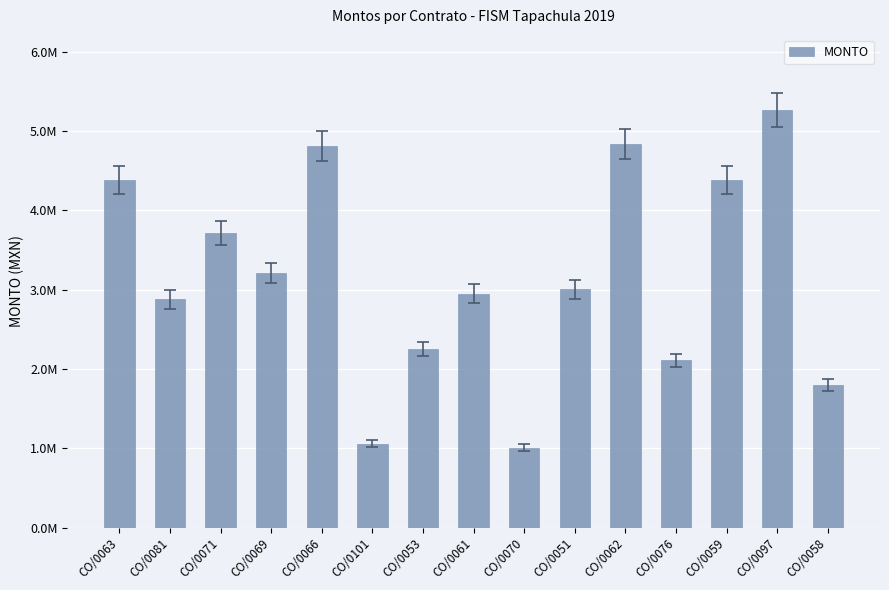

Reading left to right, what are all the values shown in this chart?

CO/0063=4389632.6	CO/0081=2878257.8	CO/0071=3713679.4	CO/0069=3210999.7	CO/0066=4812583.5	CO/0101=1059013.5	CO/0053=2250013.4	CO/0061=2953109.7	CO/0070=1009763.1	CO/0051=3006580.3	CO/0062=4837324.8	CO/0076=2111756.3	CO/0059=4384114.6	CO/0097=5266562.3	CO/0058=1799280.7